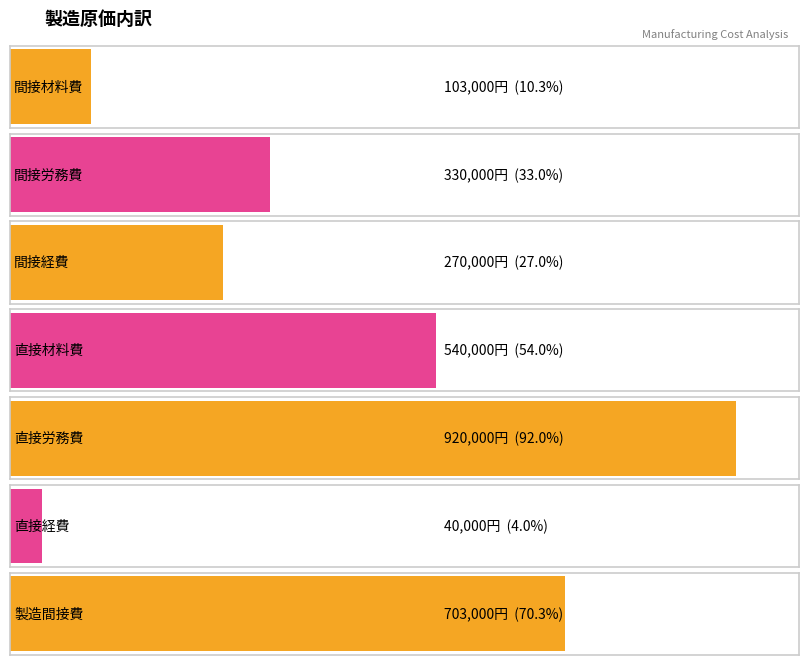

List the labels in order of value, smallest first.

直接経費, 間接材料費, 間接経費, 間接労務費, 直接材料費, 製造間接費, 直接労務費